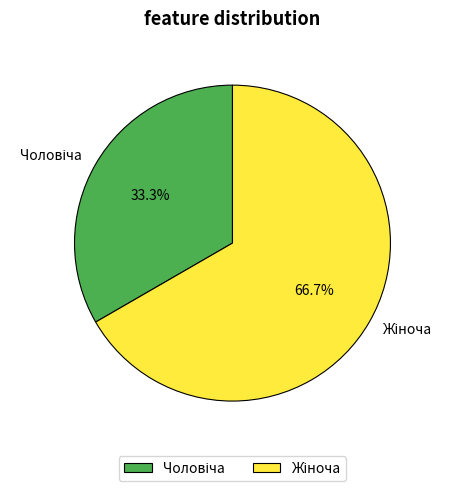

Is there a majority slice in this chart?

Yes